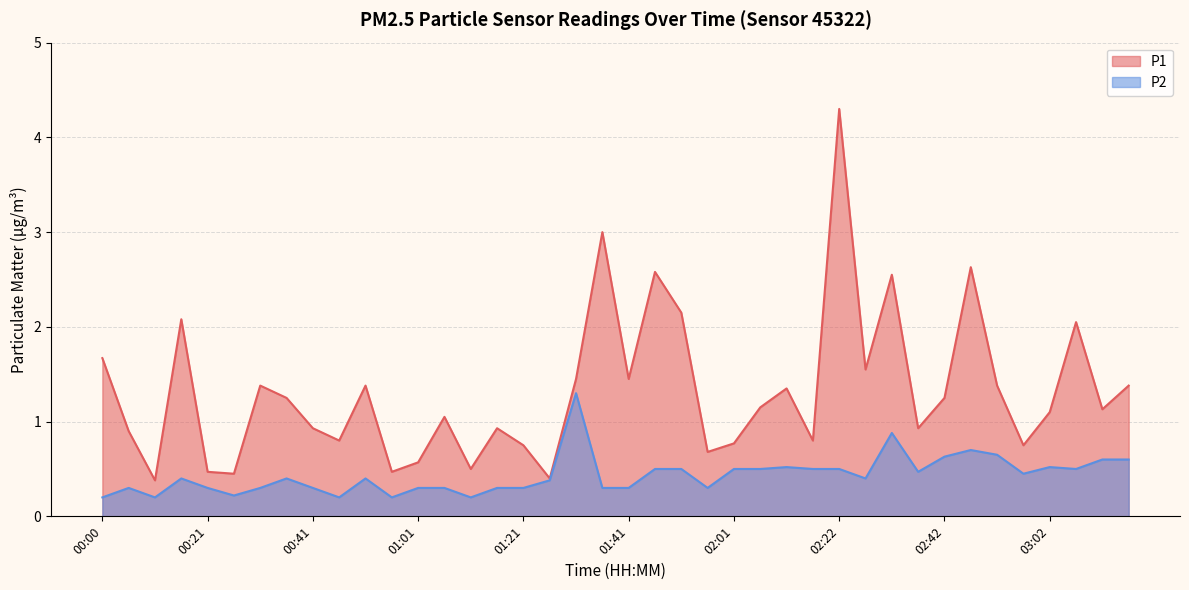

What is the value of the P1 point at the 30th from the left?

1.6